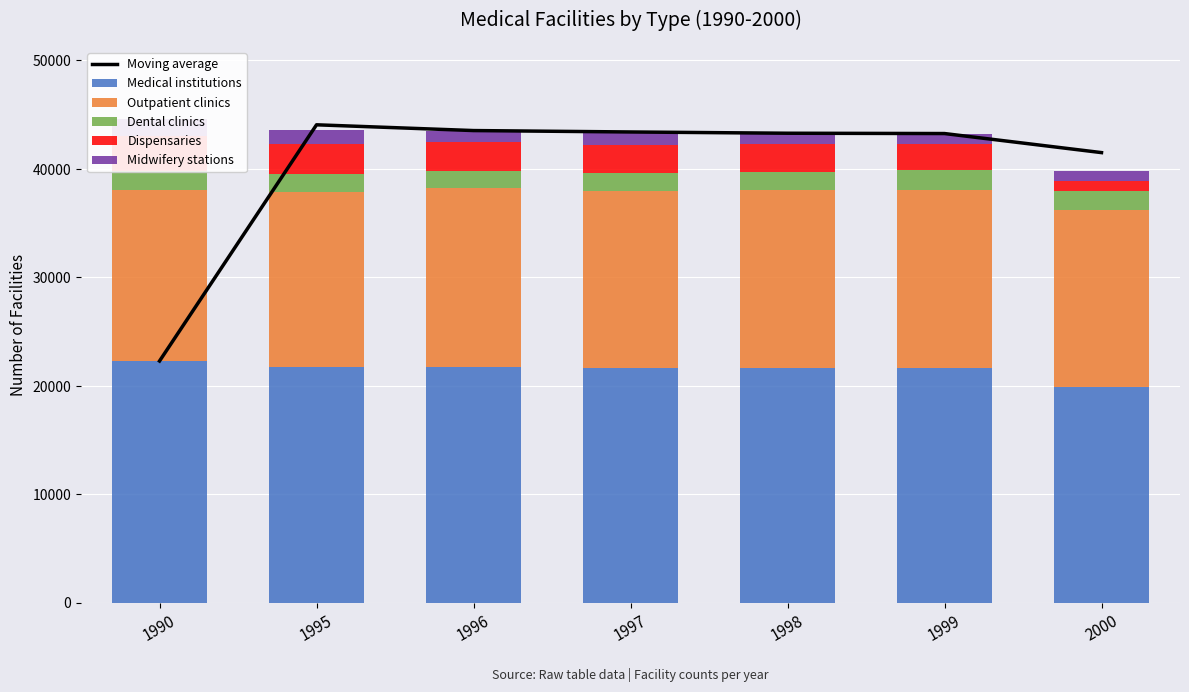

What is the difference between the Dispensaries values at 1995 and 1998?

230